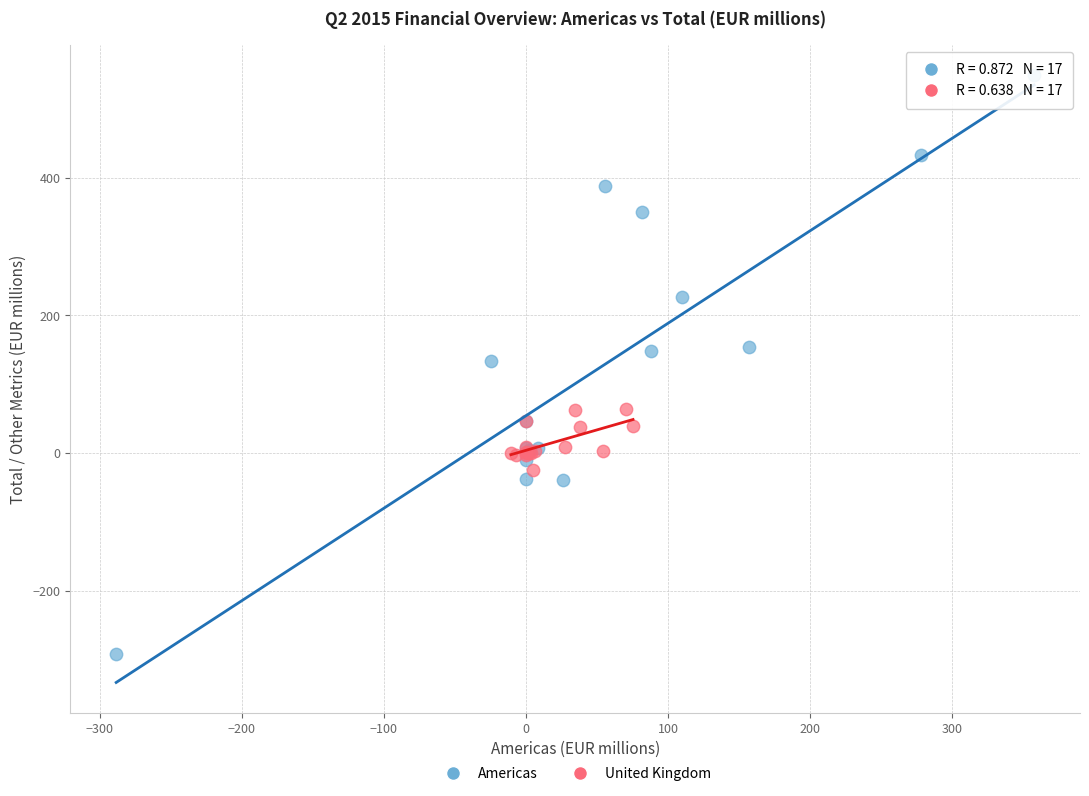

Which series reaches the minimum Y coordinate?

Americas